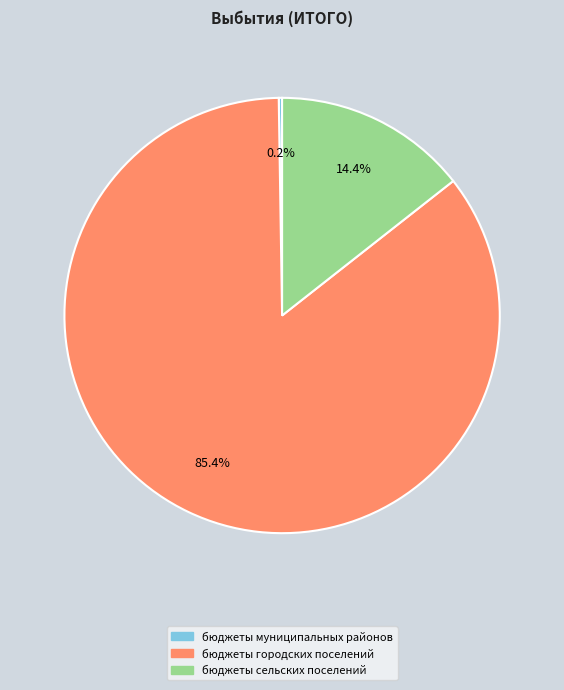

Between бюджеты сельских поселений and бюджеты городских поселений, which is larger?

бюджеты городских поселений